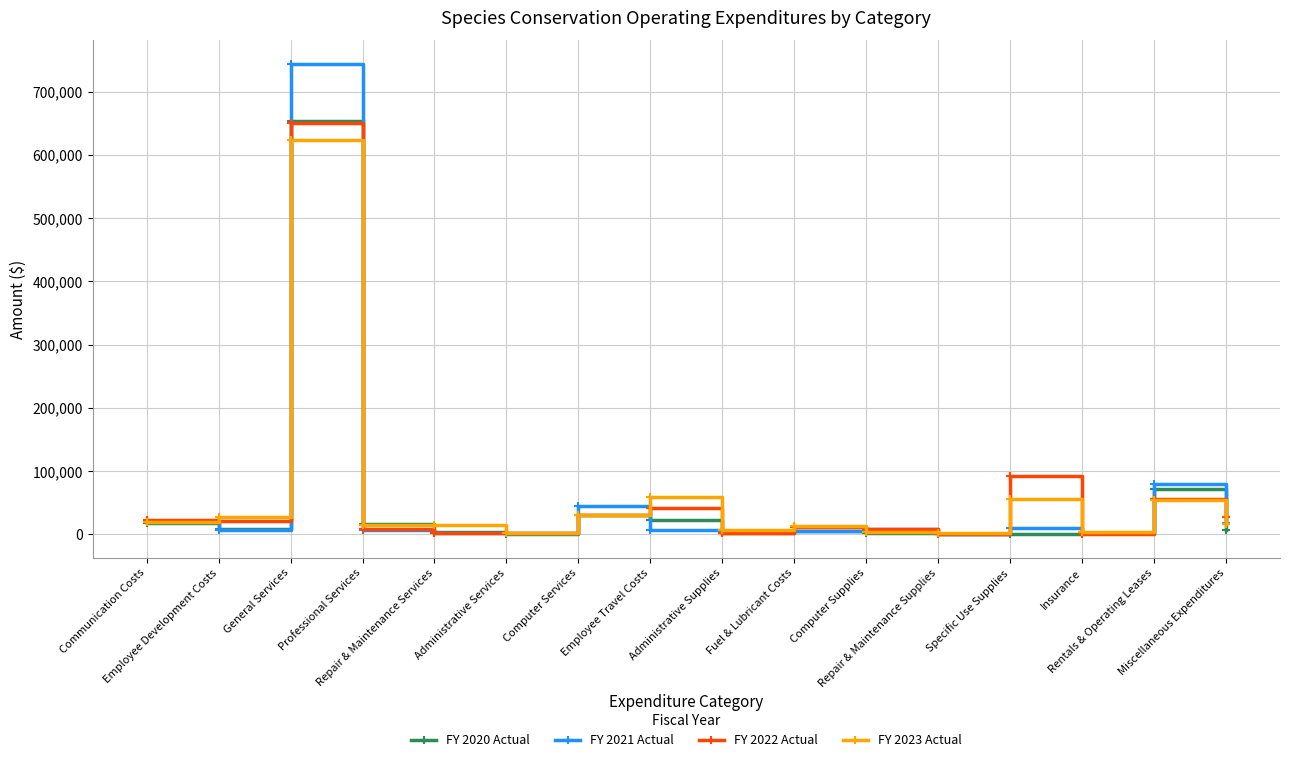

Which series has the largest range (max minus min)?

FY 2021 Actual